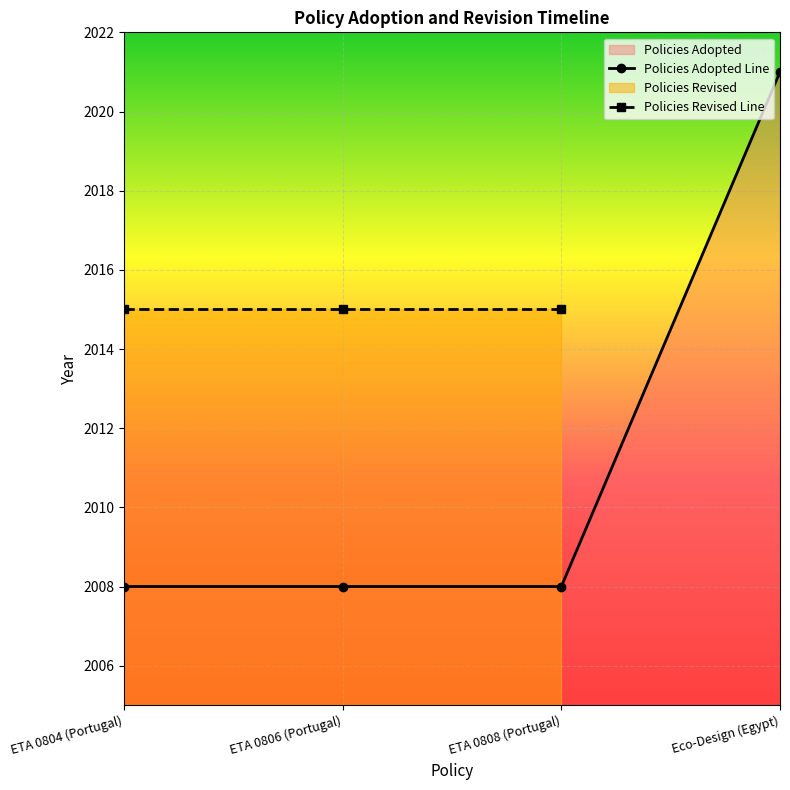

The value at Eco-Design (Egypt) is 1026. True or false?

False